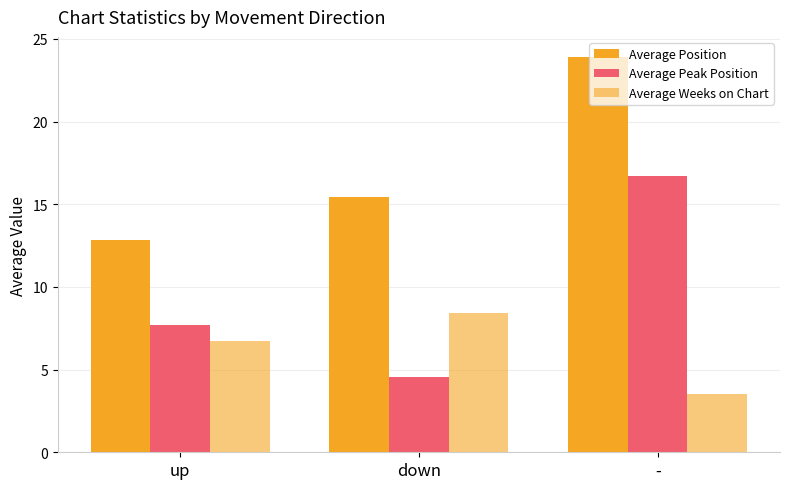

What is the maximum value for Average Weeks on Chart?

8.4